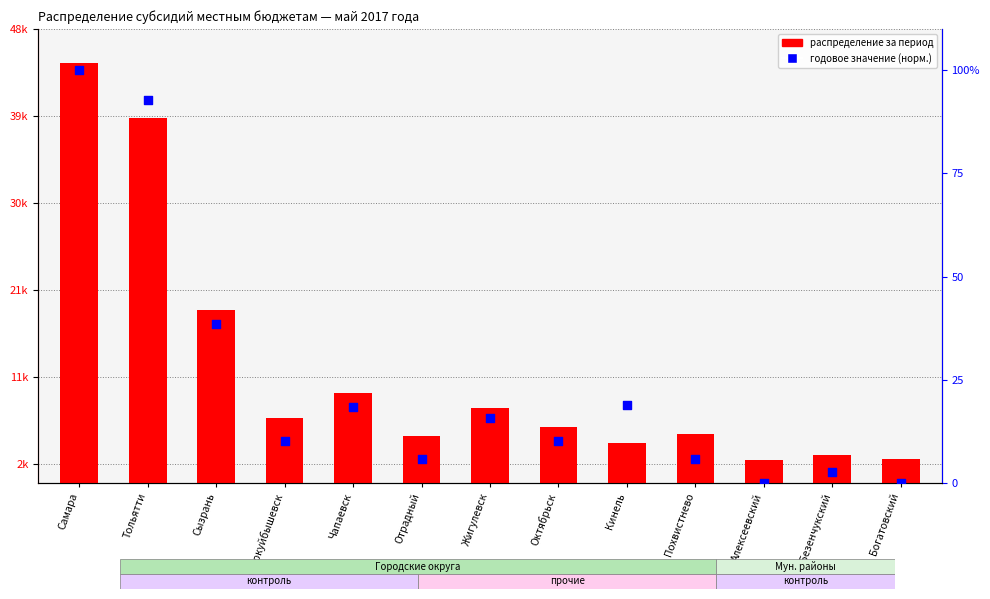

Which series contains the lowest Y value?

annual value (normalized)